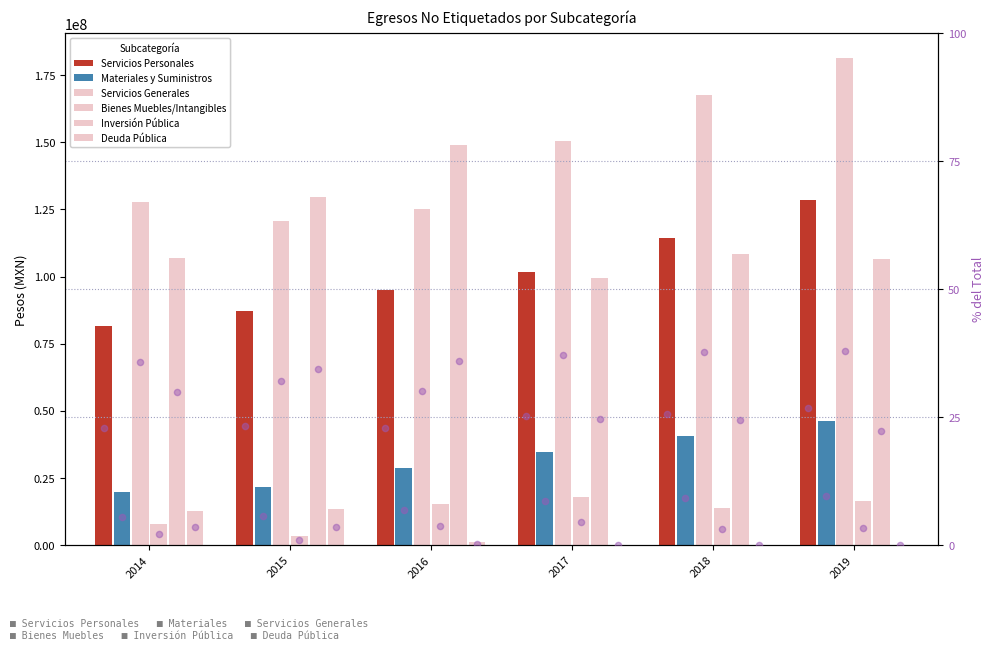

Which series has the largest total across all categories?

Servicios Generales